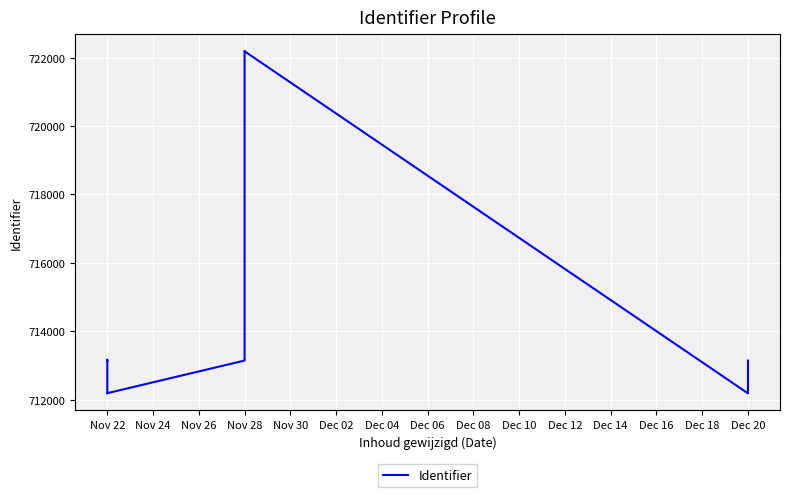

What value does the data have at Dec 20, to the nearest 10?

713140